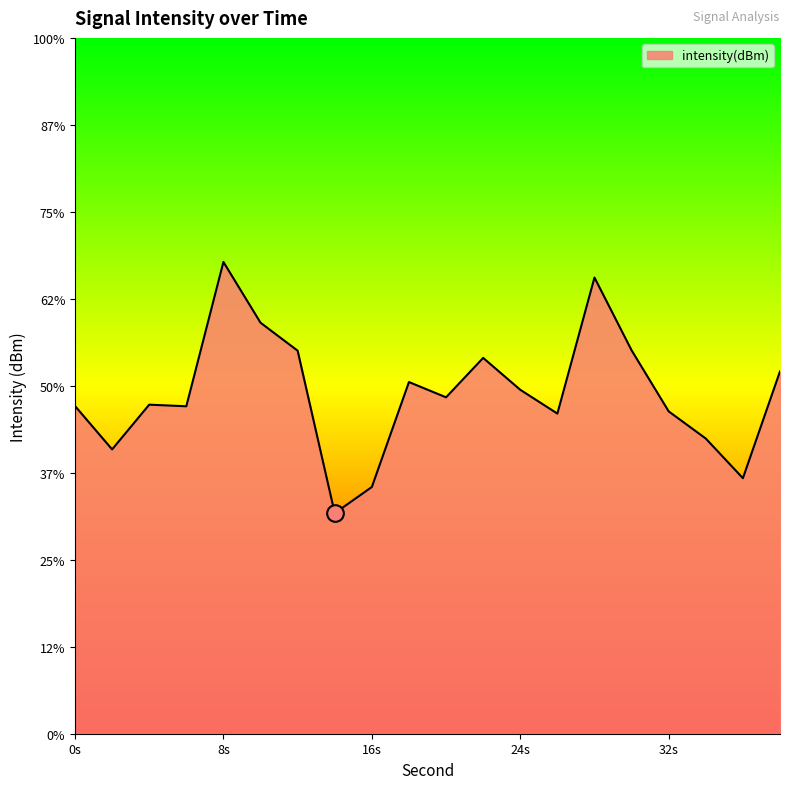

Rank the categories by value from highest to lowest.

8, 28, 10, 30, 12, 22, 38, 18, 24, 20, 4, 0, 6, 32, 26, 34, 2, 36, 16, 14